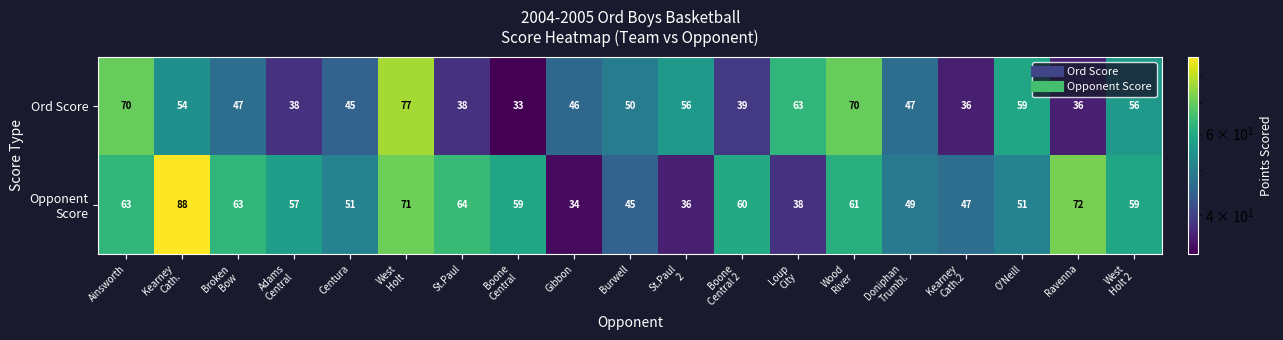

The Ord Score series shows 46 at Gibbon. True or false?

True